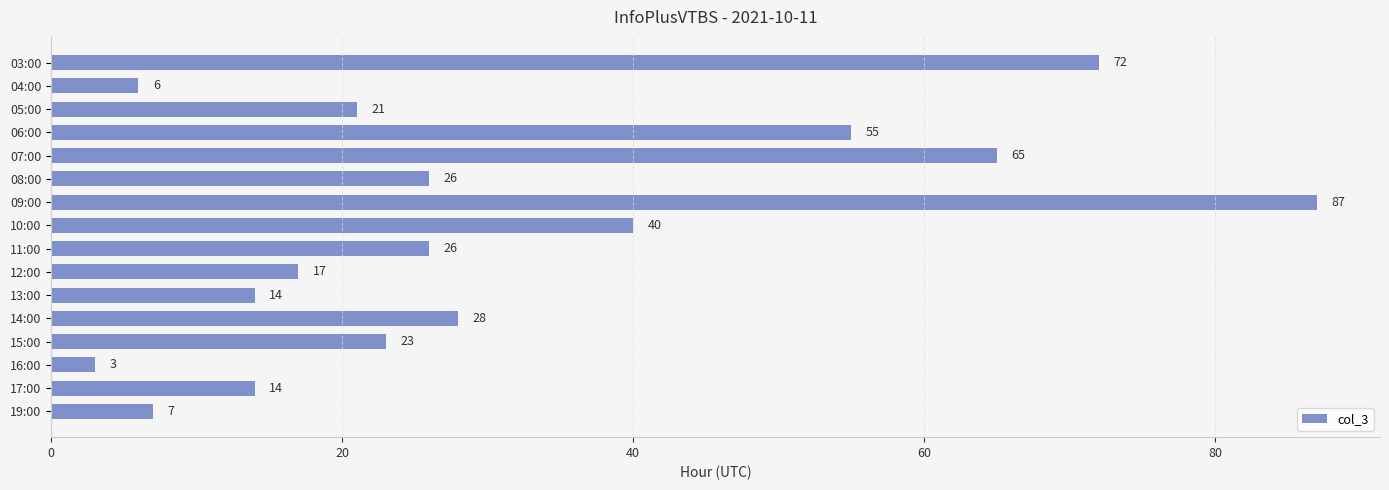

What is the difference between the second highest and minimum values?

69